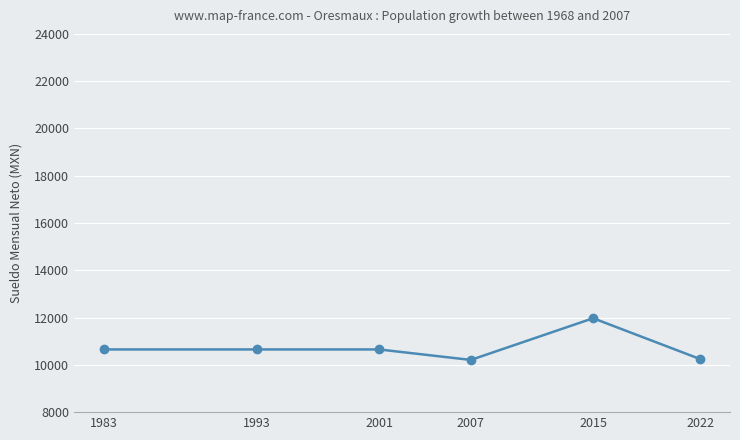

The value at 2007 is 10208.3. True or false?

True